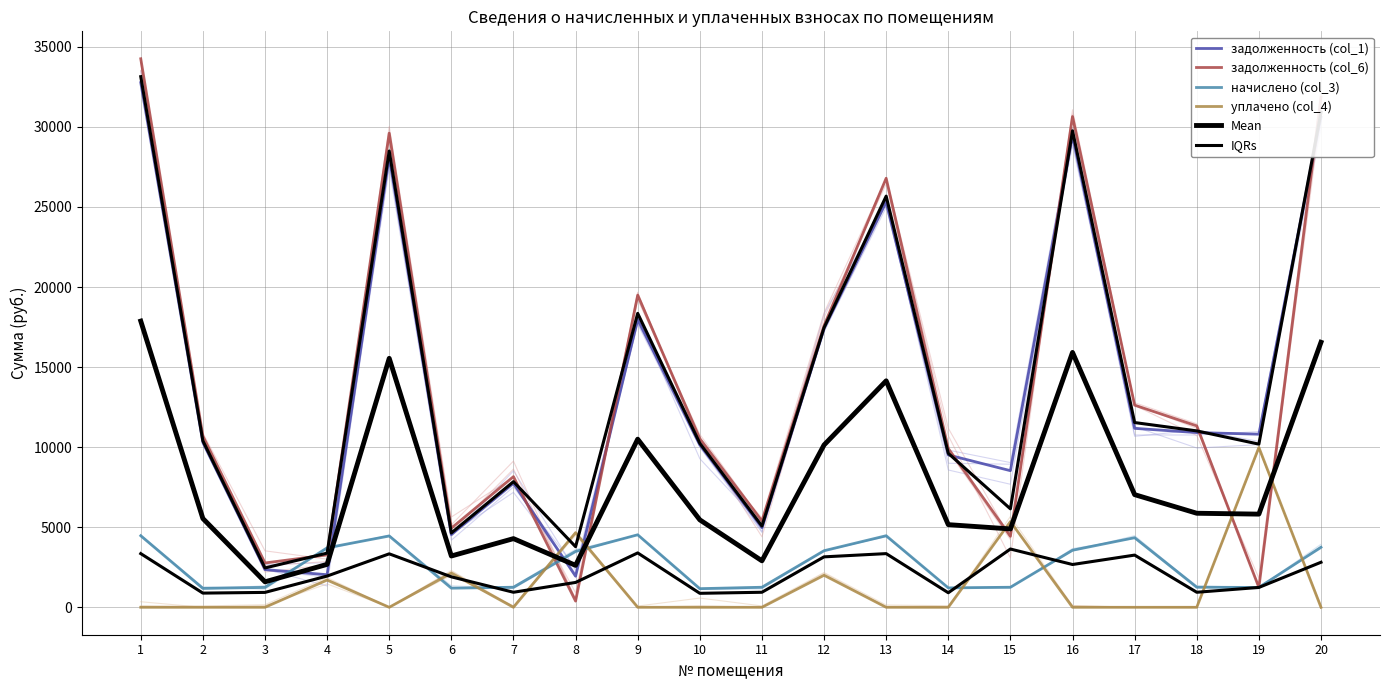

At which category is the sum across all series the highest?

1